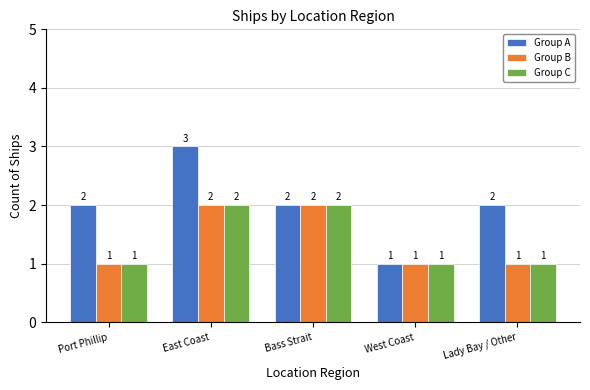

At which category is the sum across all series the highest?

East Coast